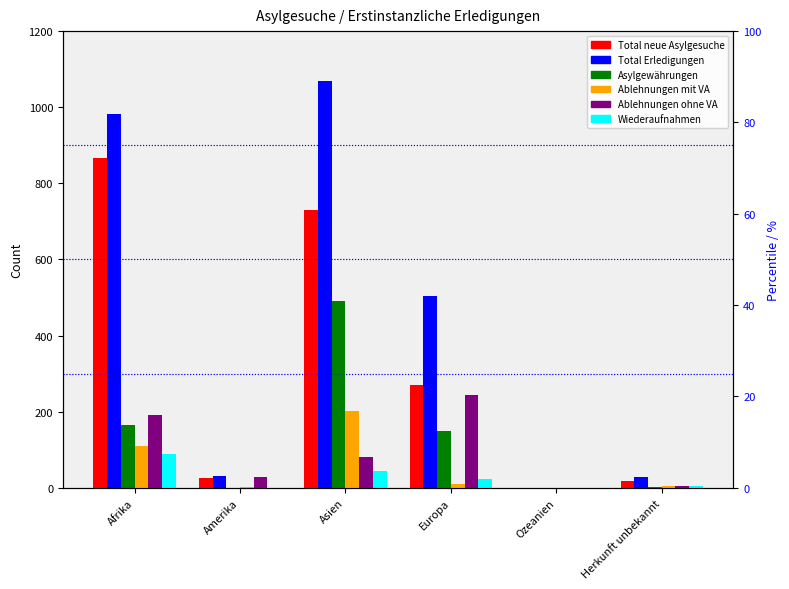

Where is Asylgewährungen nearest to the value 245?

Afrika